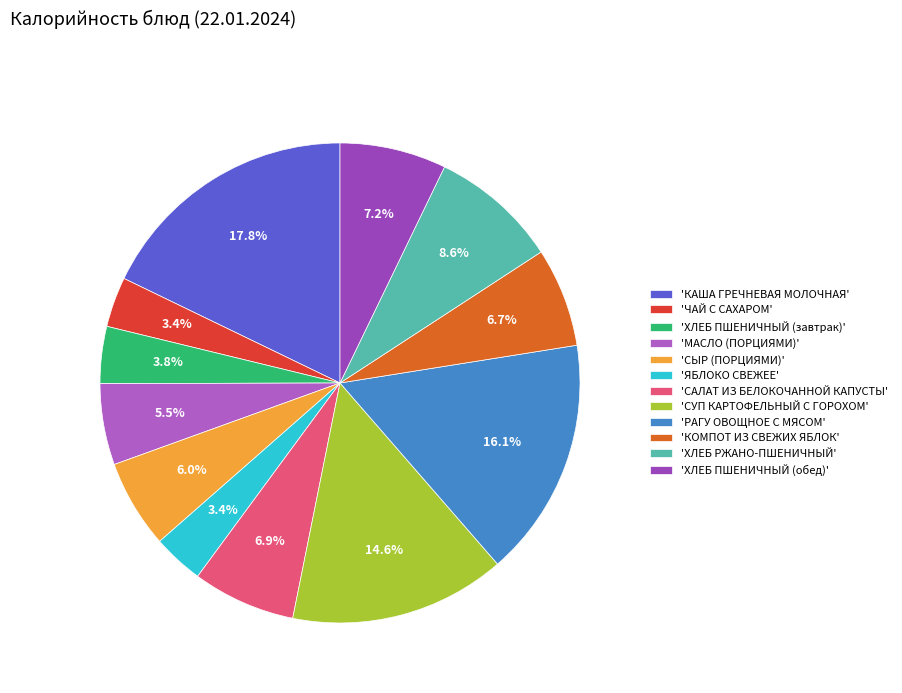

What is the largest slice in the pie chart?

'КАША ГРЕЧНЕВАЯ МОЛОЧНАЯ'